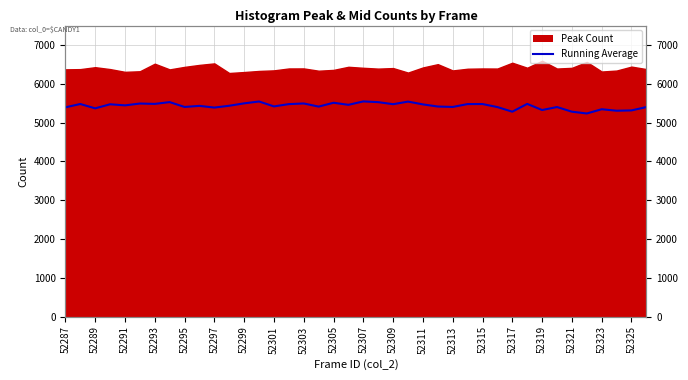

Reading left to right, what are all the values shown in this chart?

5392	5478	5366	5471	5443	5490	5481	5527	5402	5430	5386	5433	5495	5543	5416	5475	5492	5411	5510	5457	5545	5526	5473	5540	5468	5413	5402	5476	5477	5399	5280	5481	5323	5400	5280	5234	5343	5305	5313	5399